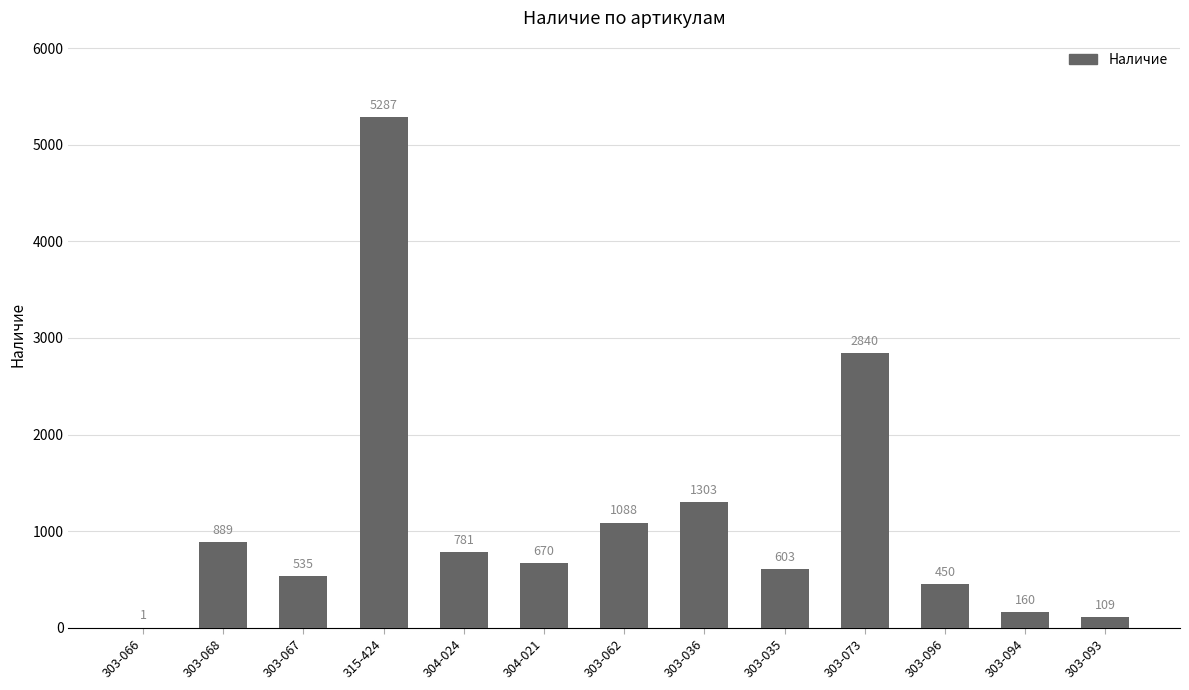

At which label is the value closest to 2644?

303-073